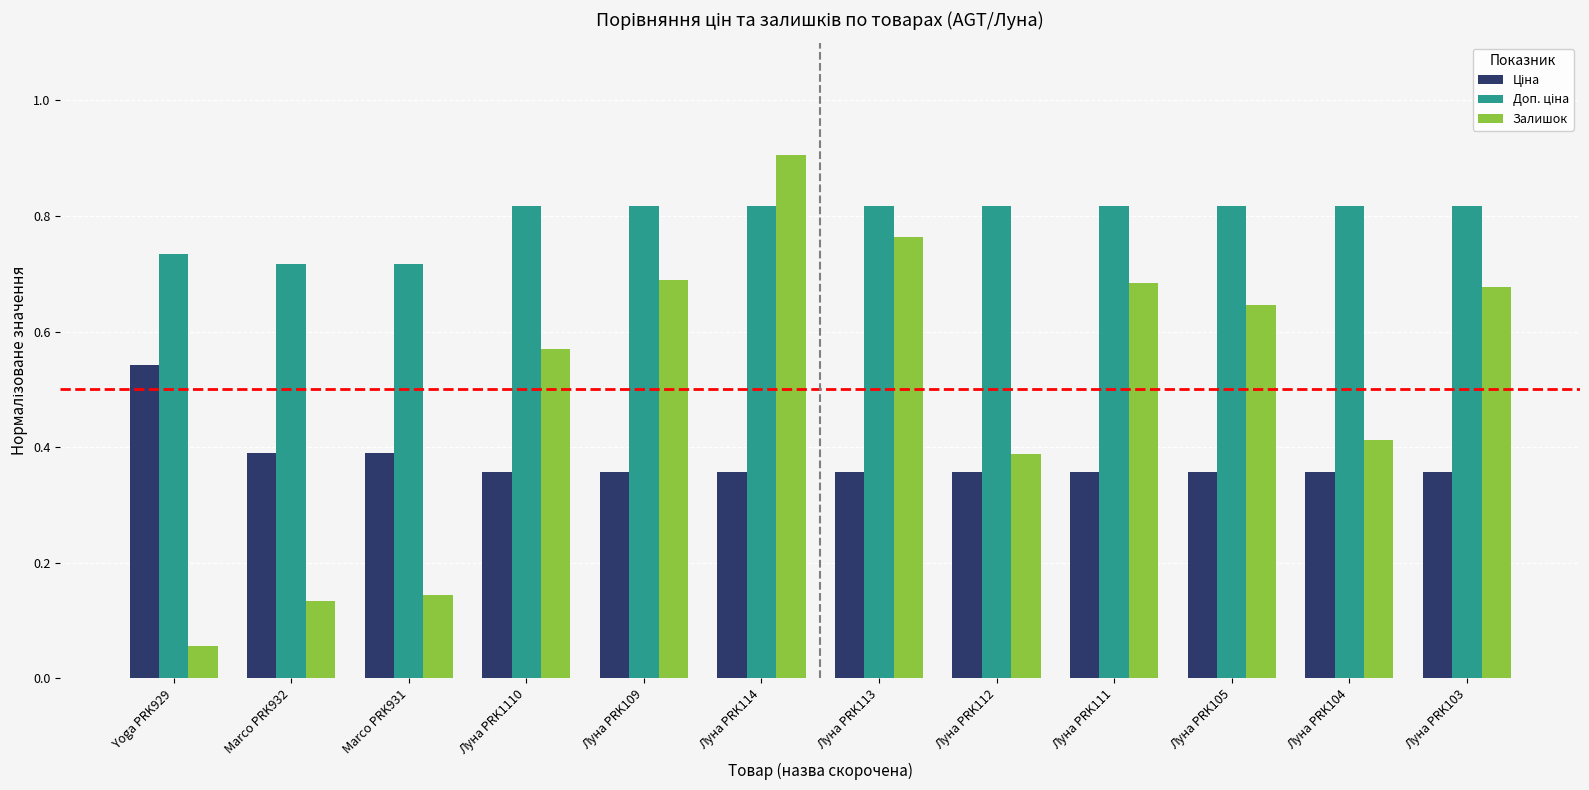

At how many categories does at least one series exceed 0?

12